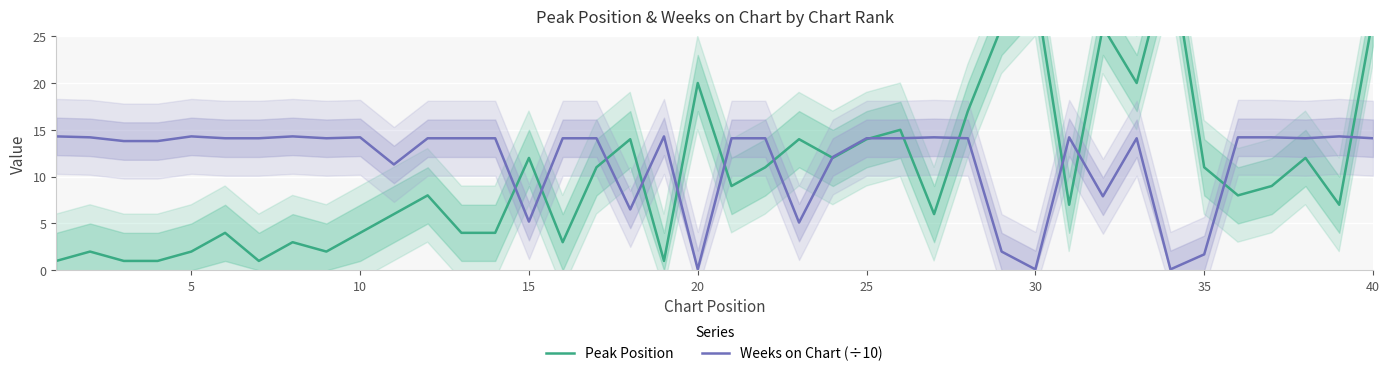

True or false: Weeks on Chart (÷10) has a value of 0.1 at 20.

True